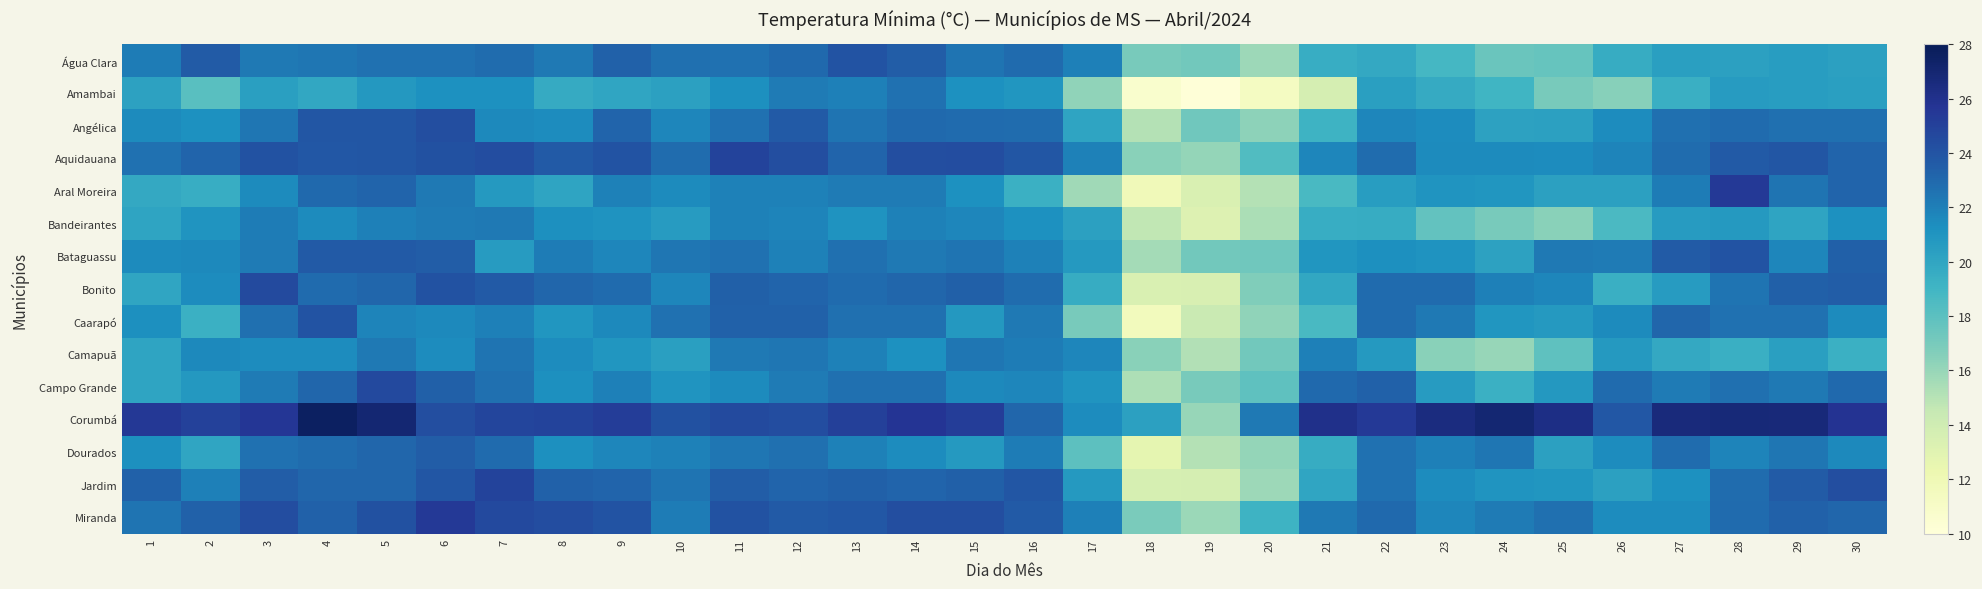

Which series has the largest total across all categories?

Corumbá